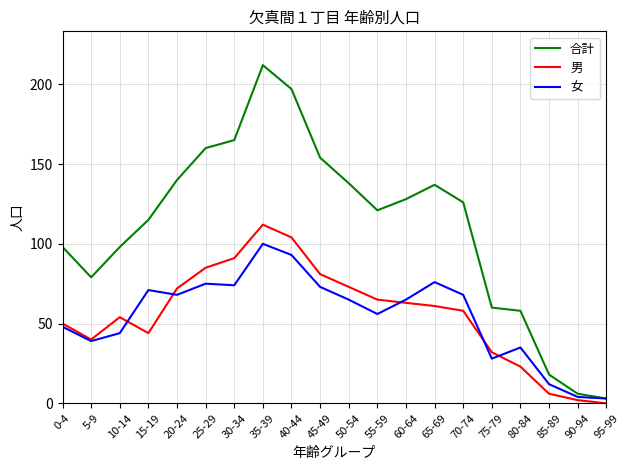

What position from the left is 0-4?

1